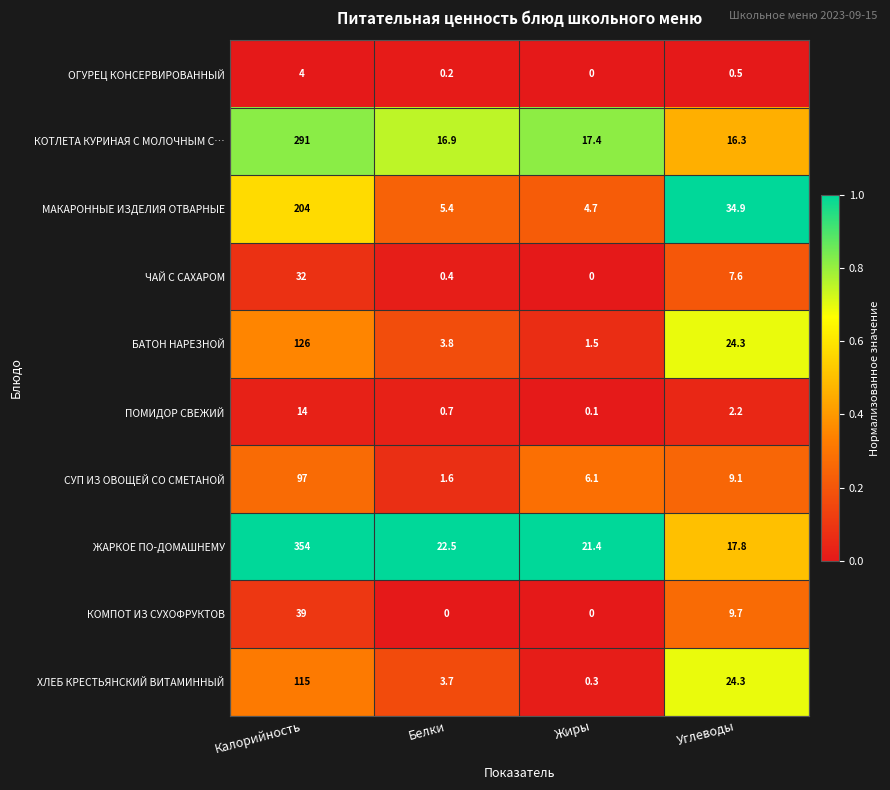

Rank the series at Калорийность from highest to lowest value.

ЖАРКОЕ ПО-ДОМАШНЕМУ, КОТЛЕТА КУРИНАЯ С МОЛОЧНЫМ С…, МАКАРОННЫЕ ИЗДЕЛИЯ ОТВАРНЫЕ, БАТОН НАРЕЗНОЙ, ХЛЕБ КРЕСТЬЯНСКИЙ ВИТАМИННЫЙ, СУП ИЗ ОВОЩЕЙ СО СМЕТАНОЙ, КОМПОТ ИЗ СУХОФРУКТОВ, ЧАЙ С САХАРОМ, ПОМИДОР СВЕЖИЙ, ОГУРЕЦ КОНСЕРВИРОВАННЫЙ